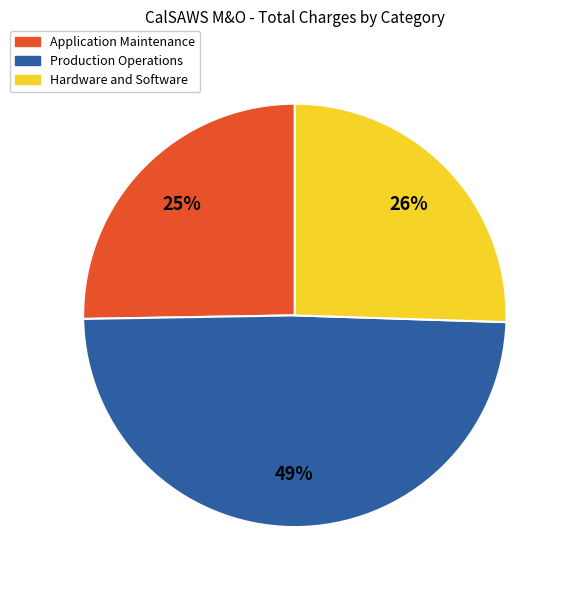

What is the largest slice in the pie chart?

Production Operations